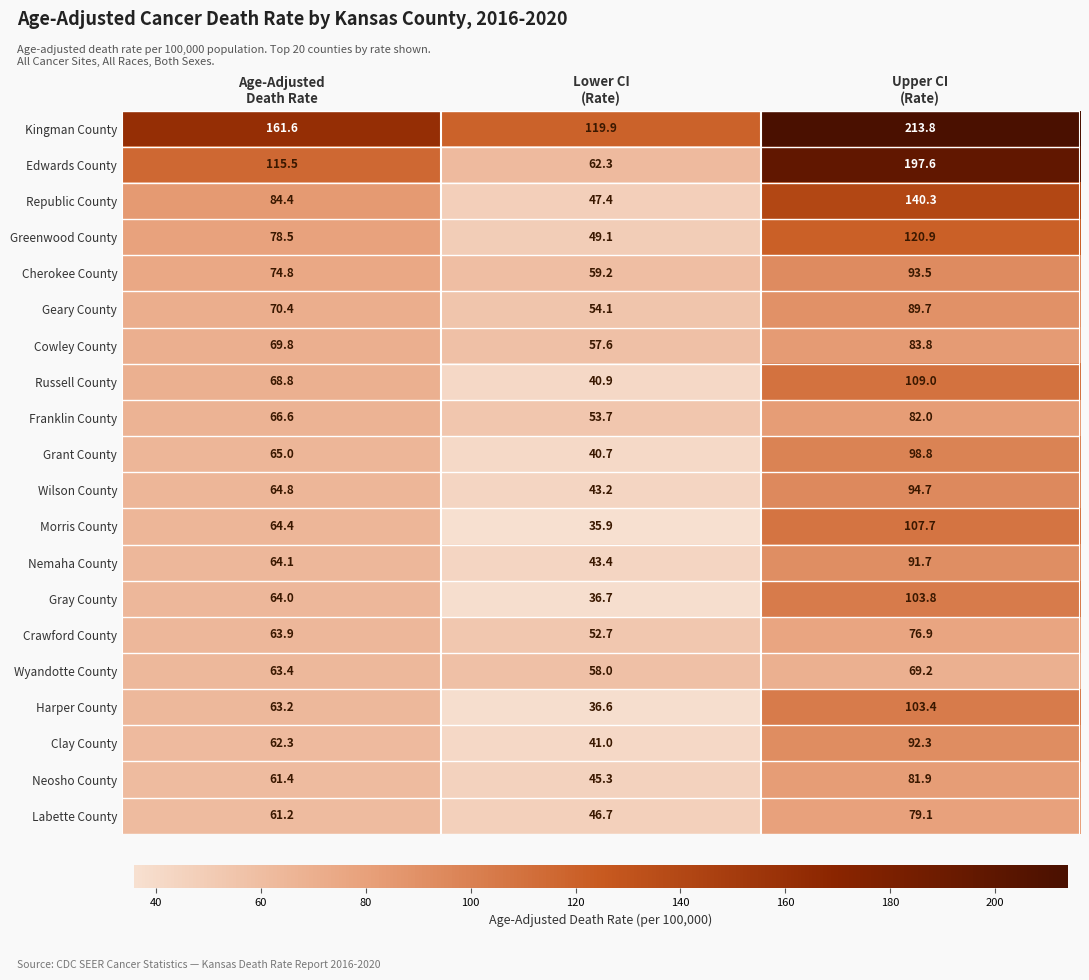

What is the spread (max minus min) of values at Upper CI
(Rate)?

144.6